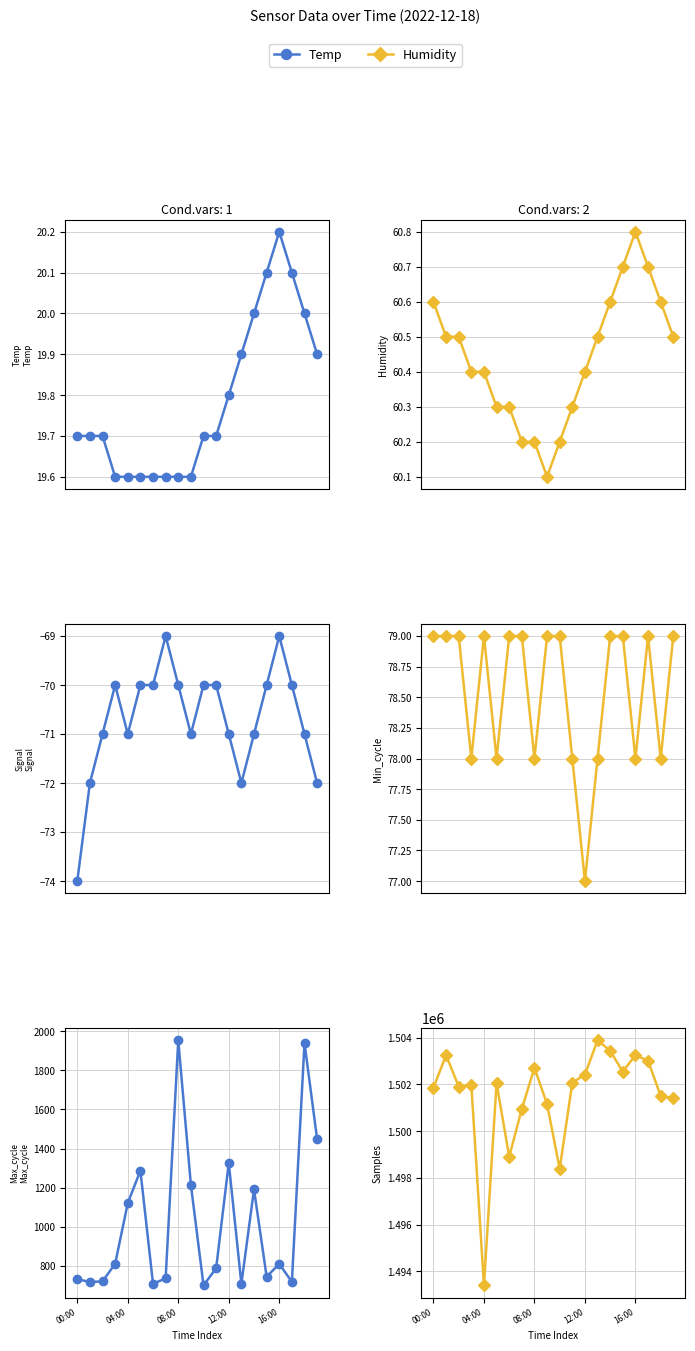

What is the spread (max minus min) of values at 15?

1502612.0